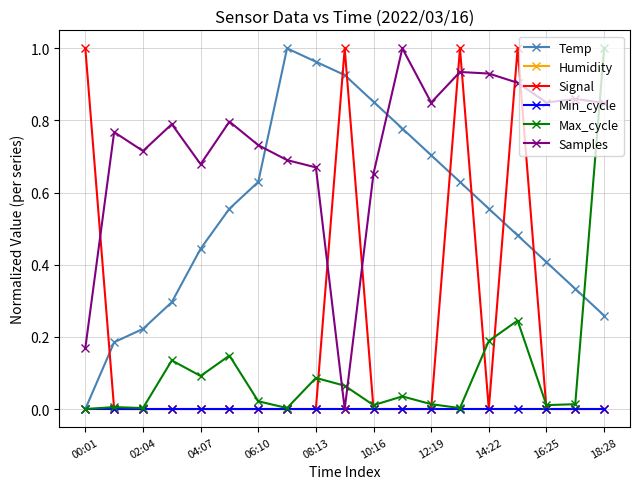

Which series has the largest total across all categories?

Samples